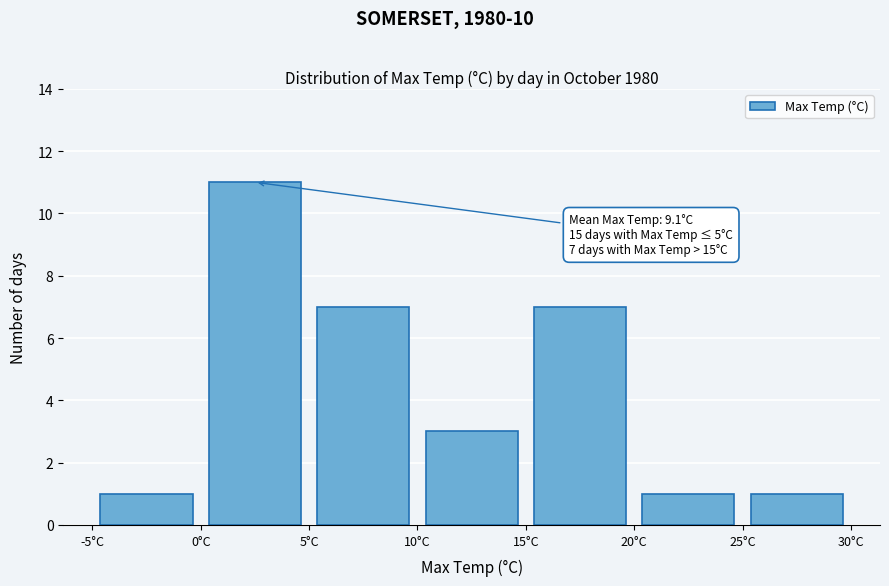

Over which range of the x-axis is the bar tallest?

0 to 5